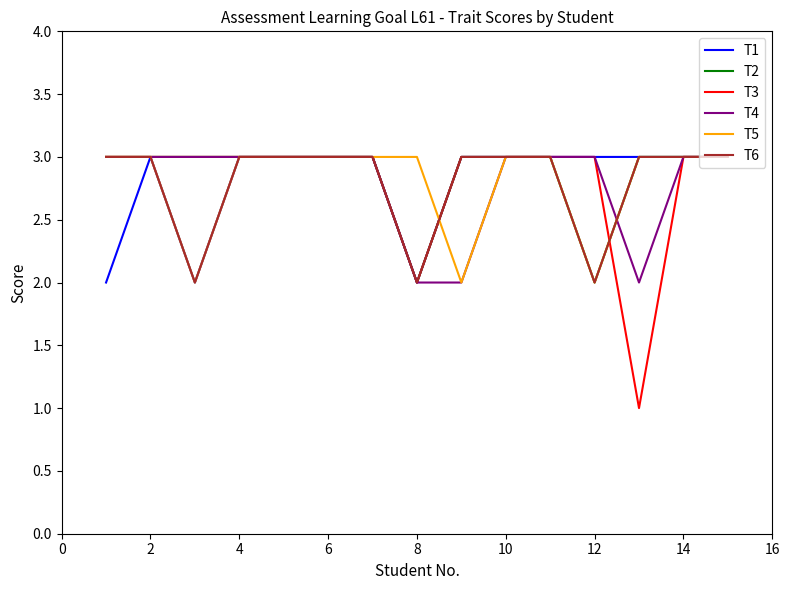

Which series has the widest spread of values?

T3